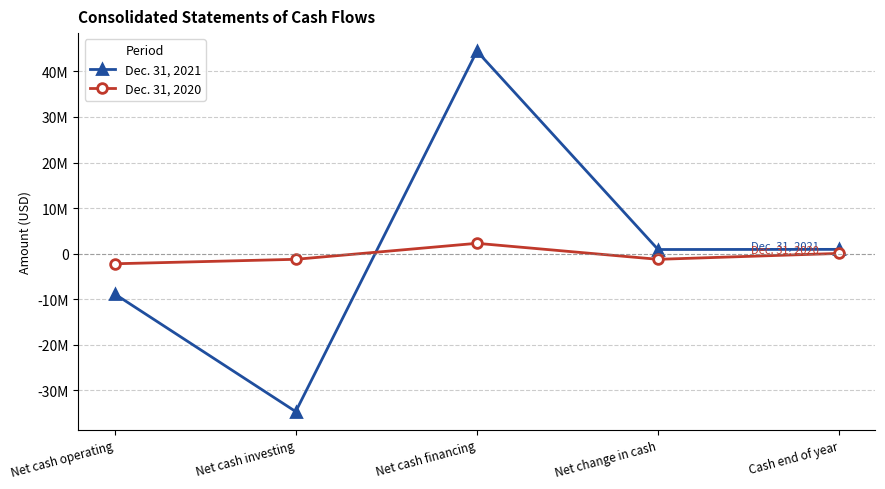

How many times do Dec. 31, 2021 and Dec. 31, 2020 cross each other?

1